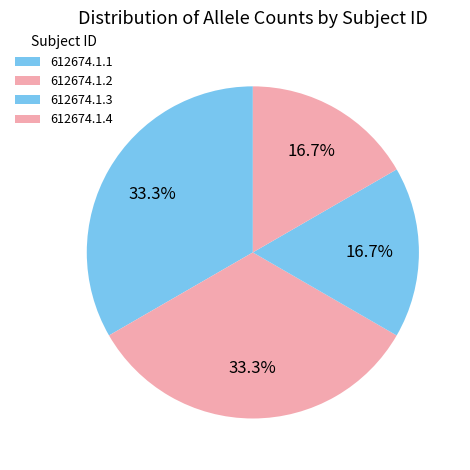

Is it true that 612674.1.4 is 11% of the pie?

False